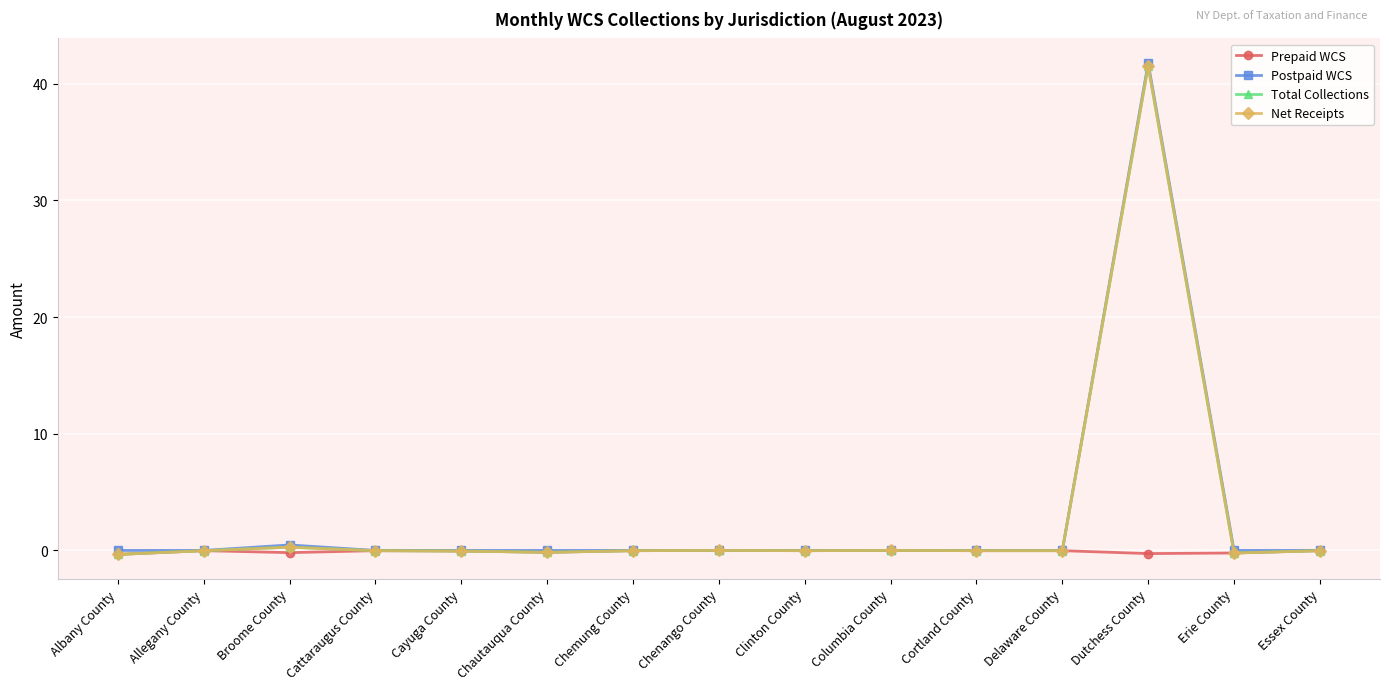

Reading left to right, list all the values displayed in this chart.

Prepaid WCS: Albany County=-0.3	Allegany County=-0.0	Broome County=-0.2	Cattaraugus County=-0.0	Cayuga County=-0.1	Chautauqua County=-0.2	Chemung County=-0.0	Chenango County=0.0	Clinton County=-0.0	Columbia County=0.0	Cortland County=-0.0	Delaware County=-0.0	Dutchess County=-0.3	Erie County=-0.2	Essex County=-0.0
Postpaid WCS: Albany County=0.0	Allegany County=0.0	Broome County=0.5	Cattaraugus County=0.0	Cayuga County=0.0	Chautauqua County=0.0	Chemung County=0.0	Chenango County=0.0	Clinton County=0.0	Columbia County=0.0	Cortland County=0.0	Delaware County=0.0	Dutchess County=41.8	Erie County=0.0	Essex County=0.0
Total Collections: Albany County=-0.3	Allegany County=-0.0	Broome County=0.3	Cattaraugus County=-0.0	Cayuga County=-0.1	Chautauqua County=-0.2	Chemung County=-0.0	Chenango County=0.0	Clinton County=-0.0	Columbia County=0.0	Cortland County=-0.0	Delaware County=-0.0	Dutchess County=41.5	Erie County=-0.2	Essex County=-0.0
Net Receipts: Albany County=-0.3	Allegany County=-0.0	Broome County=0.3	Cattaraugus County=-0.0	Cayuga County=-0.1	Chautauqua County=-0.2	Chemung County=-0.0	Chenango County=0.0	Clinton County=-0.0	Columbia County=0.0	Cortland County=-0.0	Delaware County=-0.0	Dutchess County=41.5	Erie County=-0.2	Essex County=-0.0